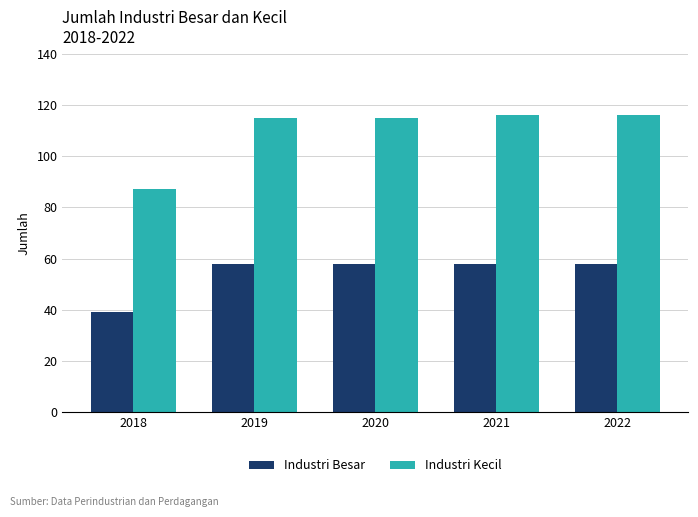

The value of Industri Besar at 2022 is 58. True or false?

True